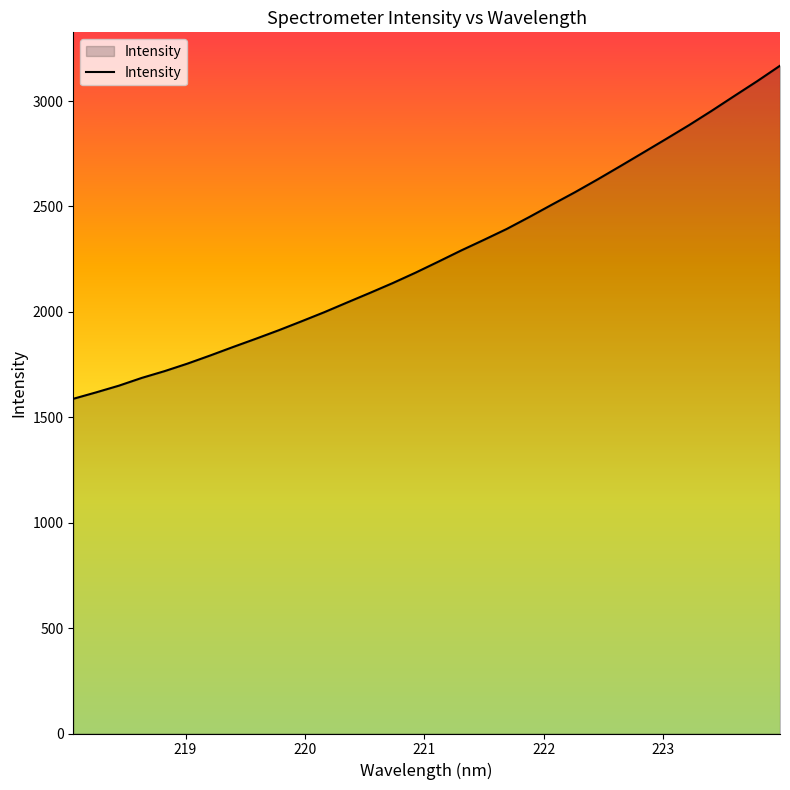

What is the maximum value shown in the chart?

3167.7